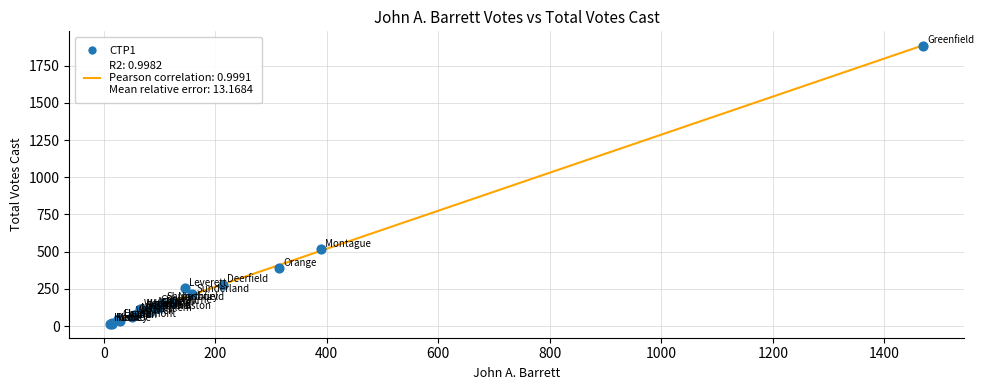

What Y value in the scatter plot is closest to 950?

515